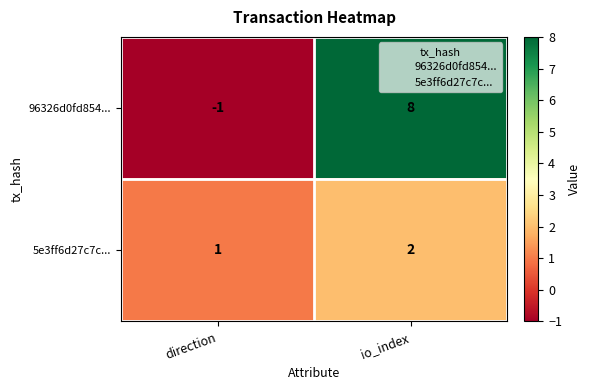

Reading left to right, extract all data points from this chart.

96326d0fd854...: -1	8
5e3ff6d27c7c...: 1	2